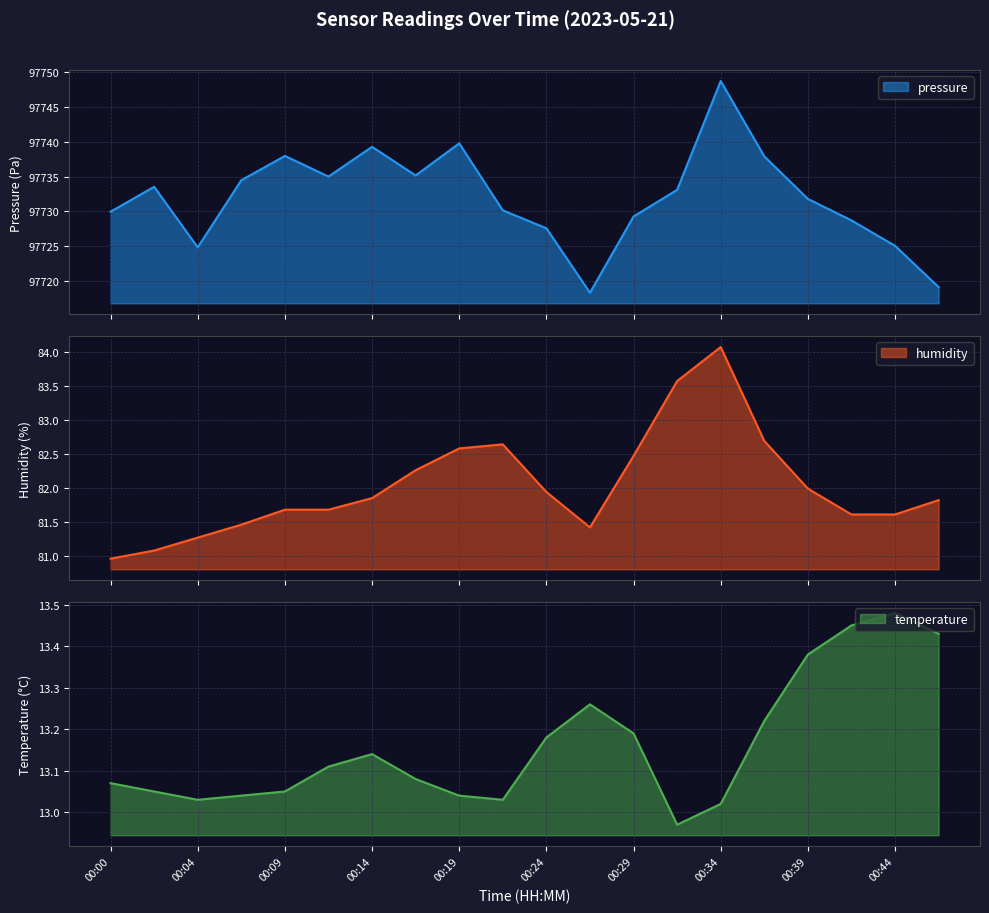

What is the value of the humidity point at the 18th from the left?

81.6